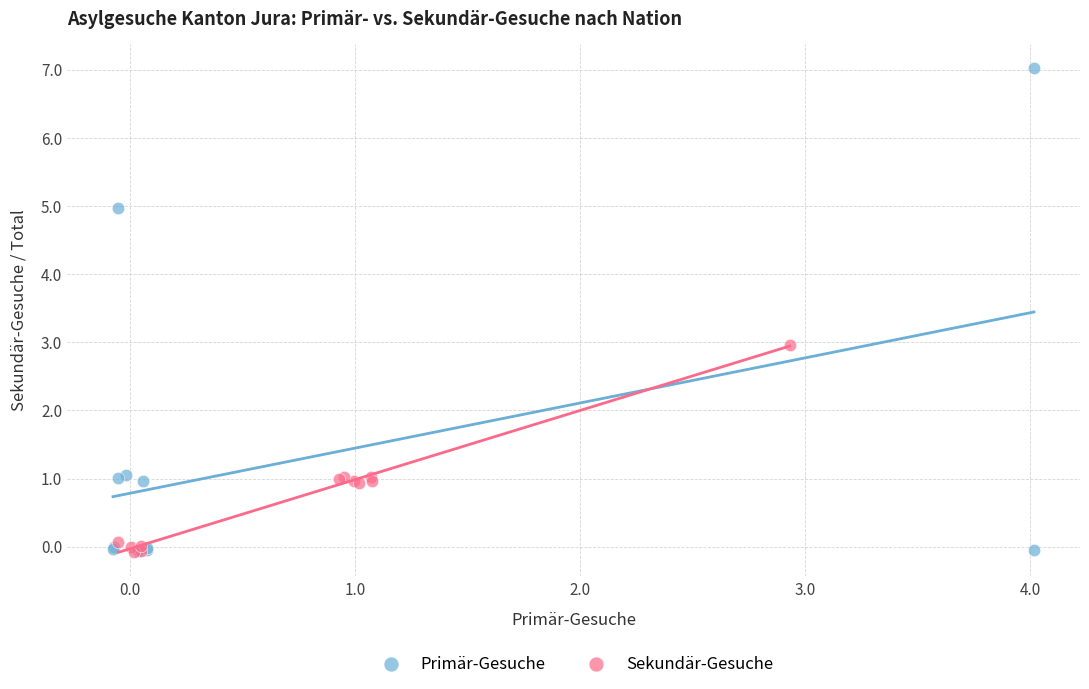

Which series has the widest spread of Y values?

Primär-Gesuche